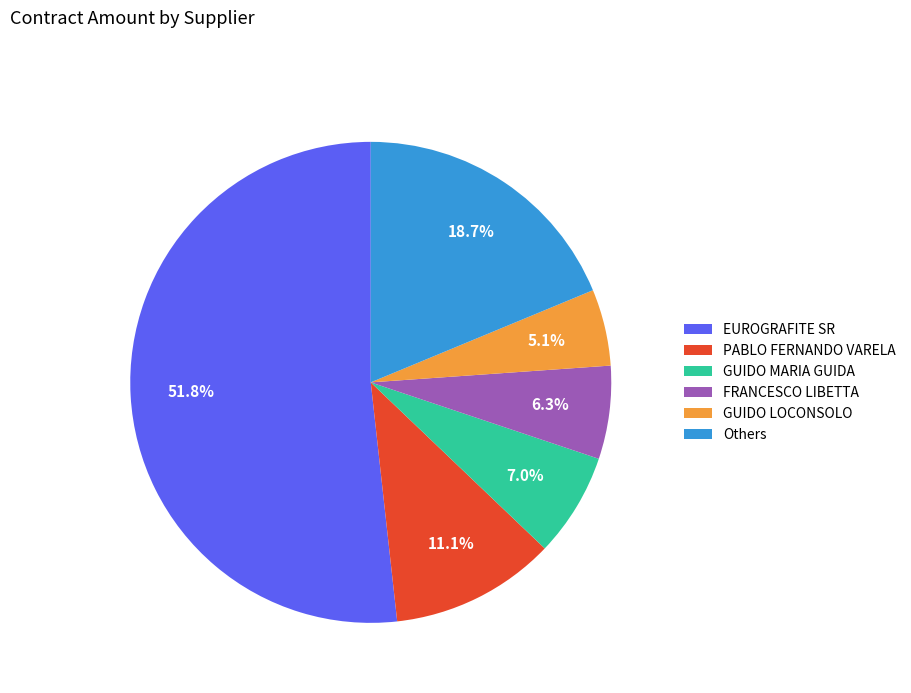

How many slices are in this pie chart?

6